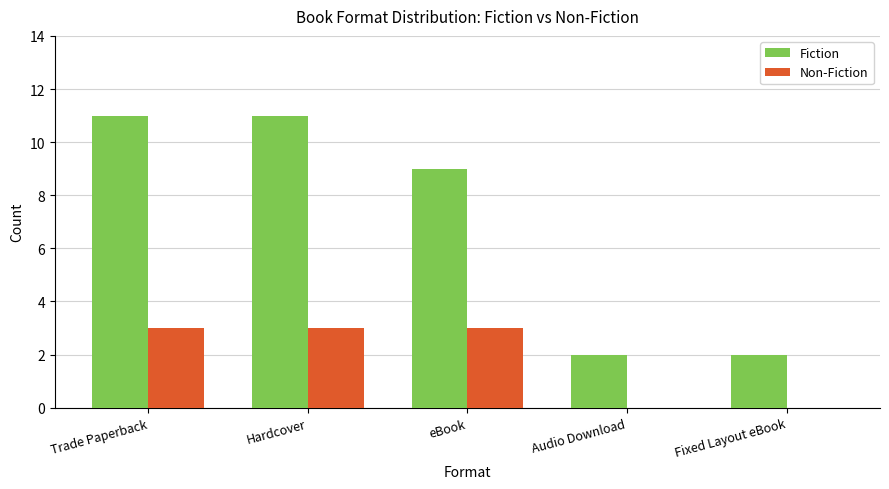

Is it true that Non-Fiction equals 3 at eBook?

True